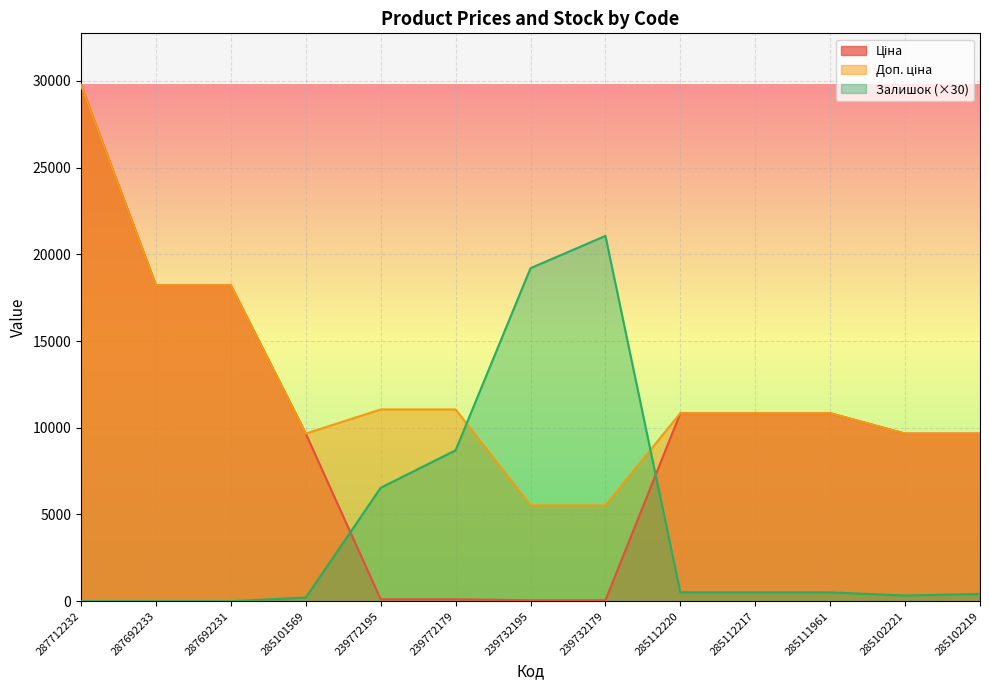

What is the sum of all Доп. ціна values?

160865.8